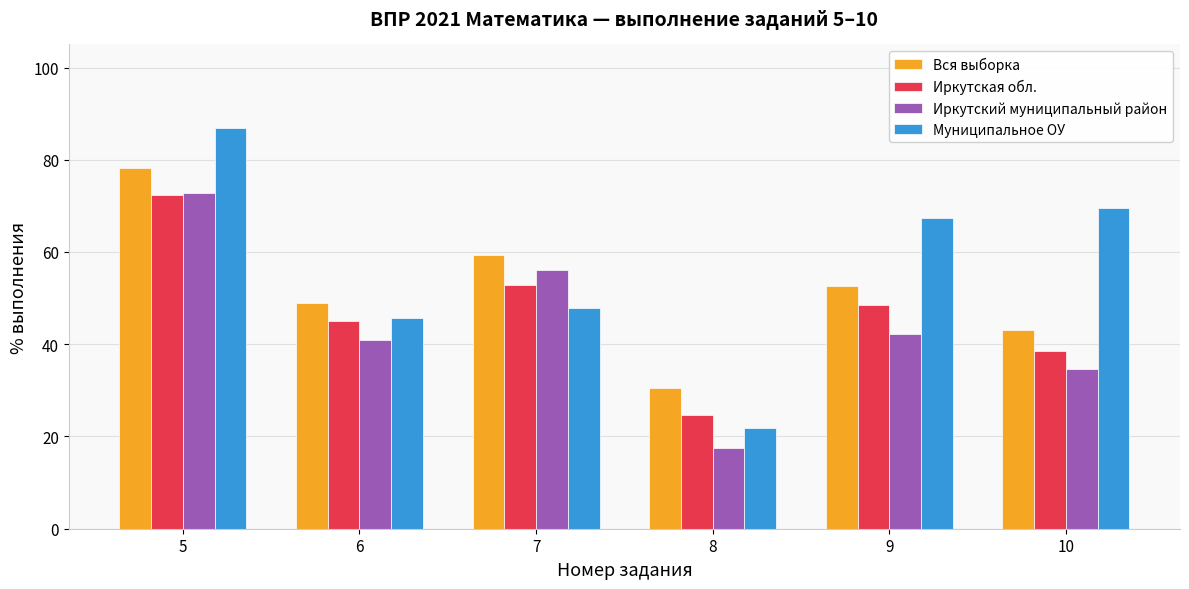

What is the difference between the highest and lowest values at 10?

34.8